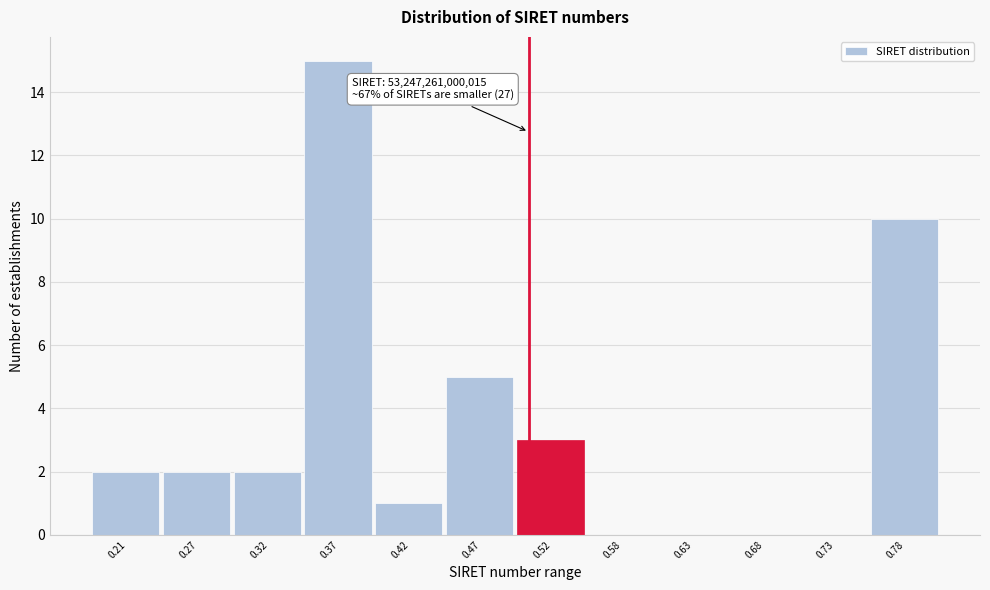

Reading left to right, transcribe all the data shown in this chart.

0.21=2	0.27=2	0.32=2	0.37=15	0.42=1	0.47=5	0.52=3	0.58=0	0.63=0	0.68=0	0.73=0	0.78=10